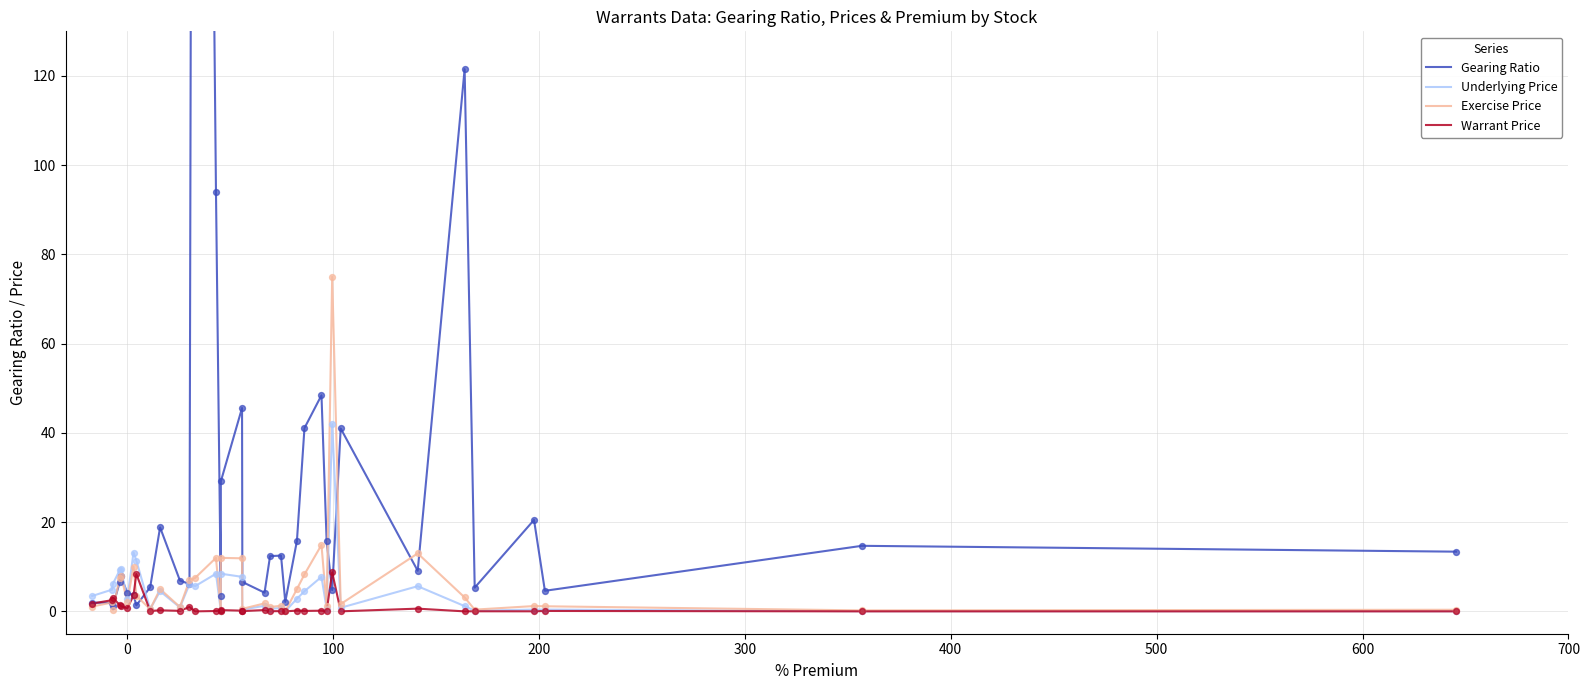

What is the highest value of the Warrant Price series?

8.8